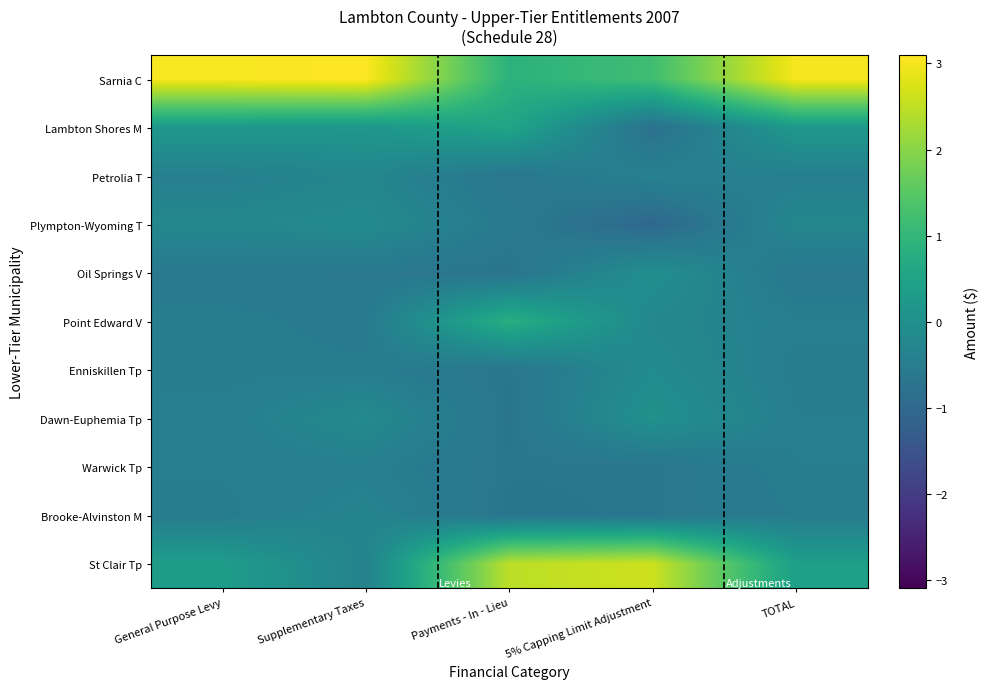

Which label corresponds to the largest value in the chart?

Supplementary Taxes